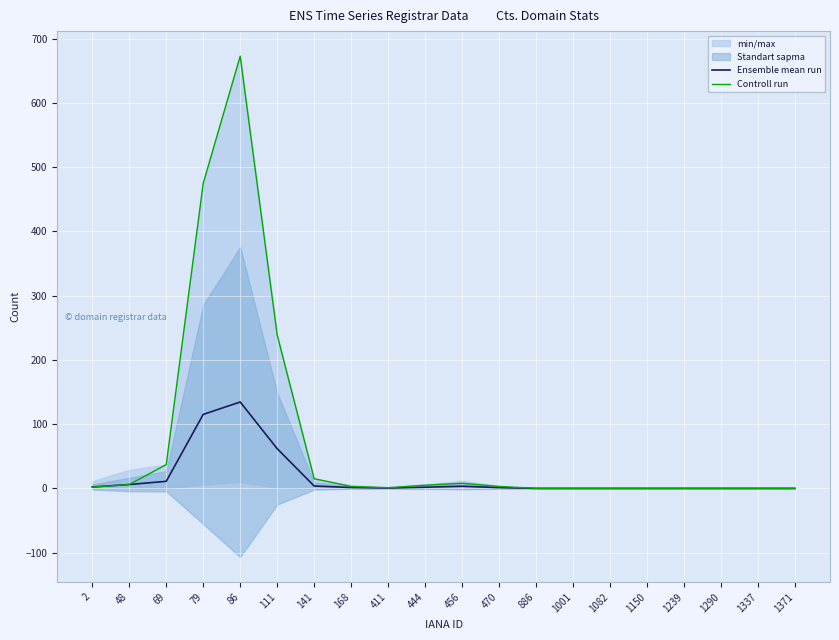

At how many categories does at least one series exceed 391?

2